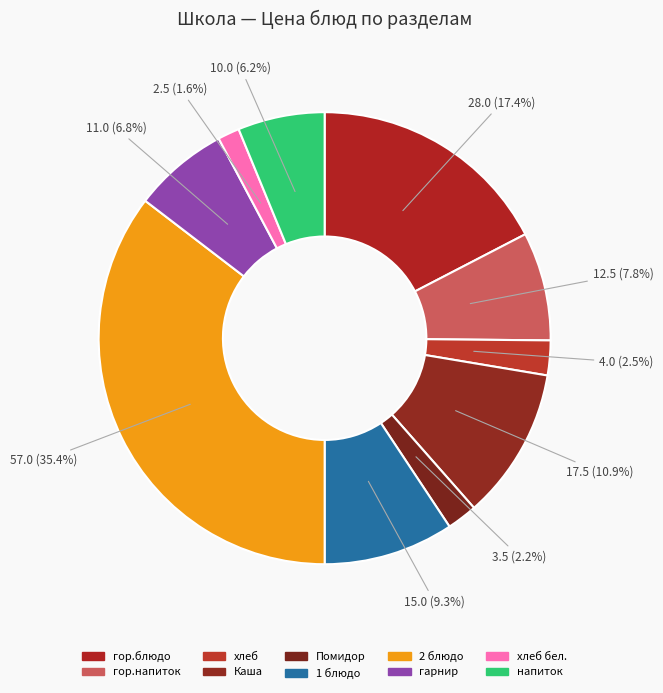

How many segments does this pie chart have?

10